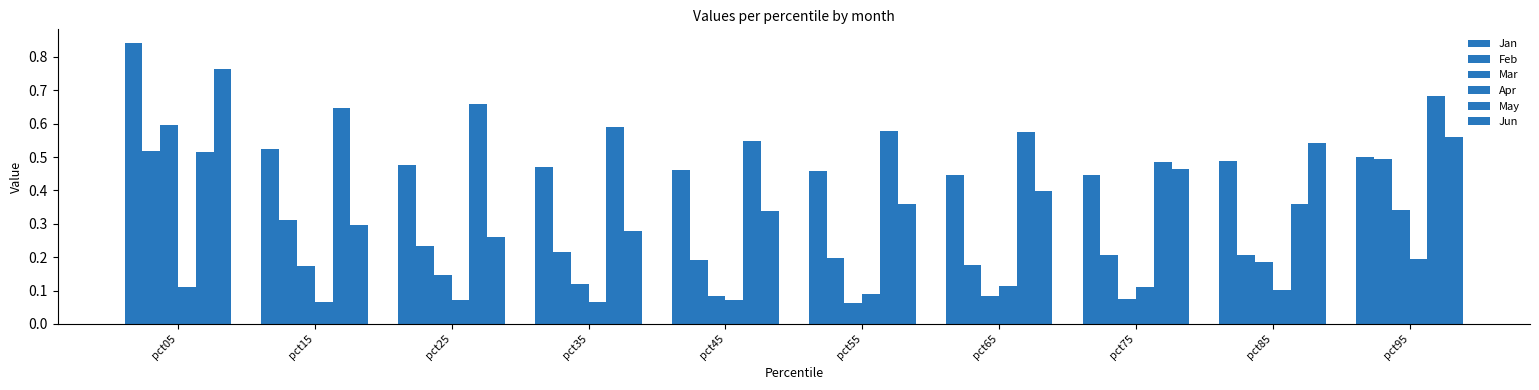

The value of Apr at pct25 is 0.0. True or false?

False